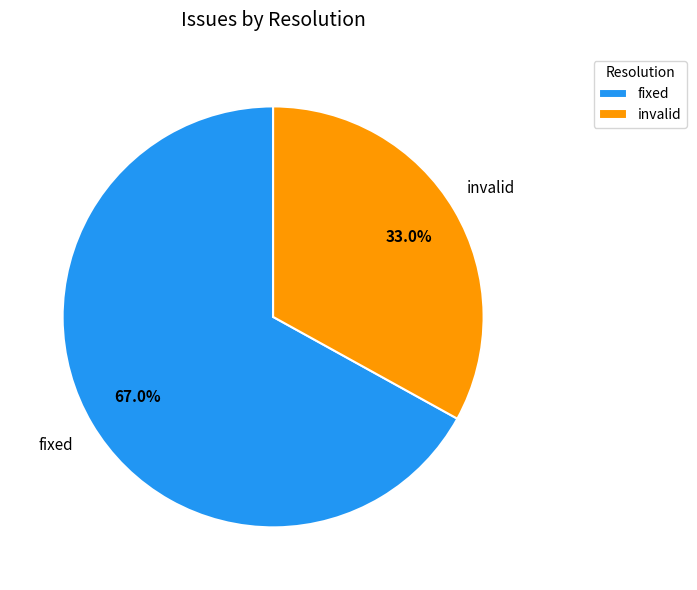

Which has a higher value, invalid or fixed?

fixed